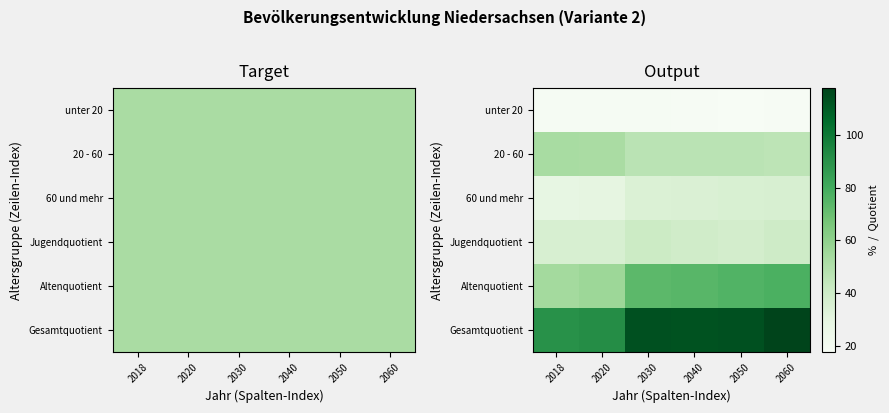

Which series changed the most between 2020 and 2030?

Gesamtquotient